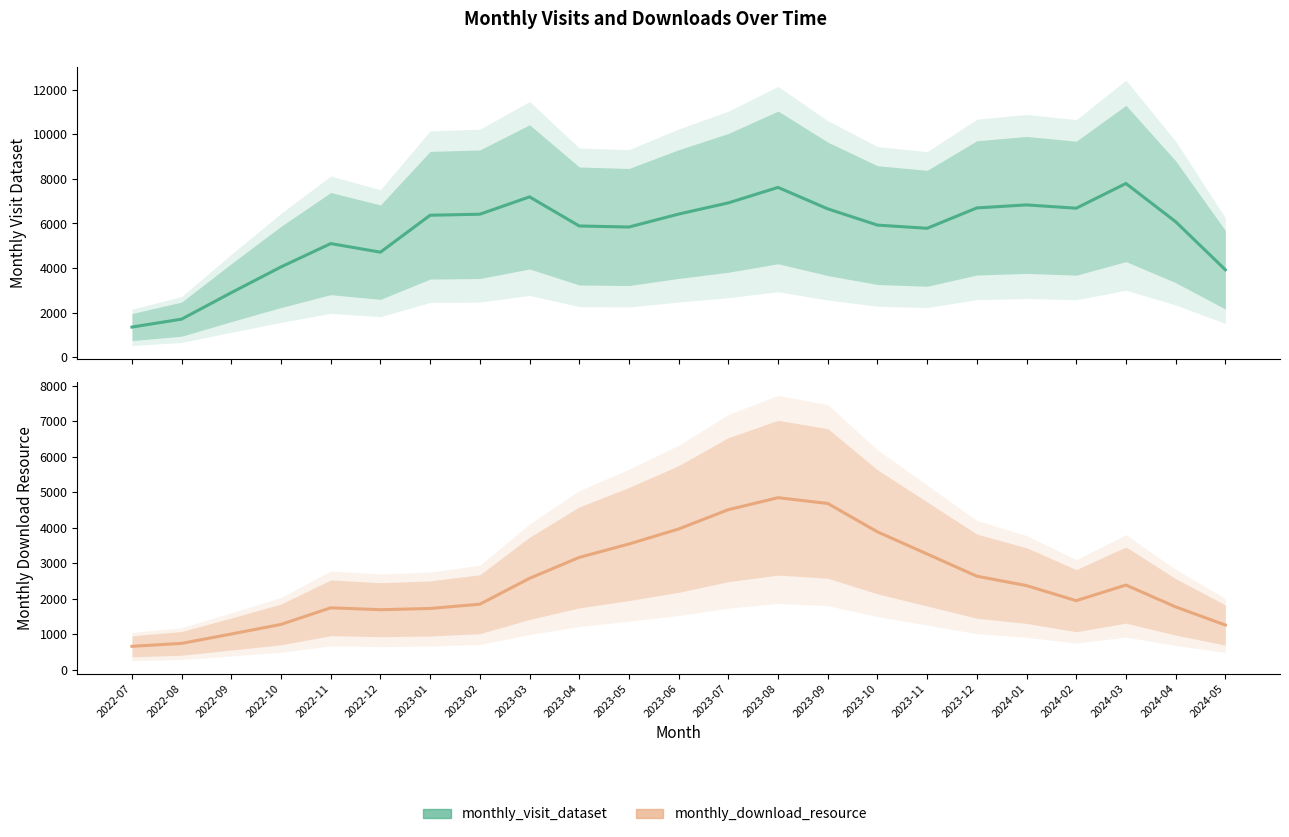

What is the difference between the second highest and minimum values in the monthly_visit_dataset series?

6271.7